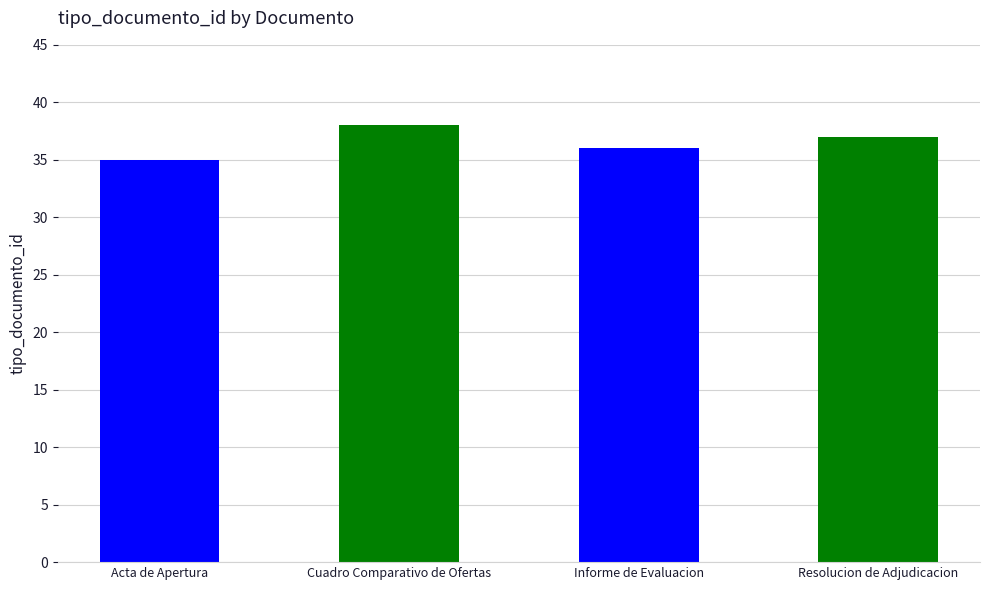

Where is the data nearest to the value 36?

Informe de Evaluacion